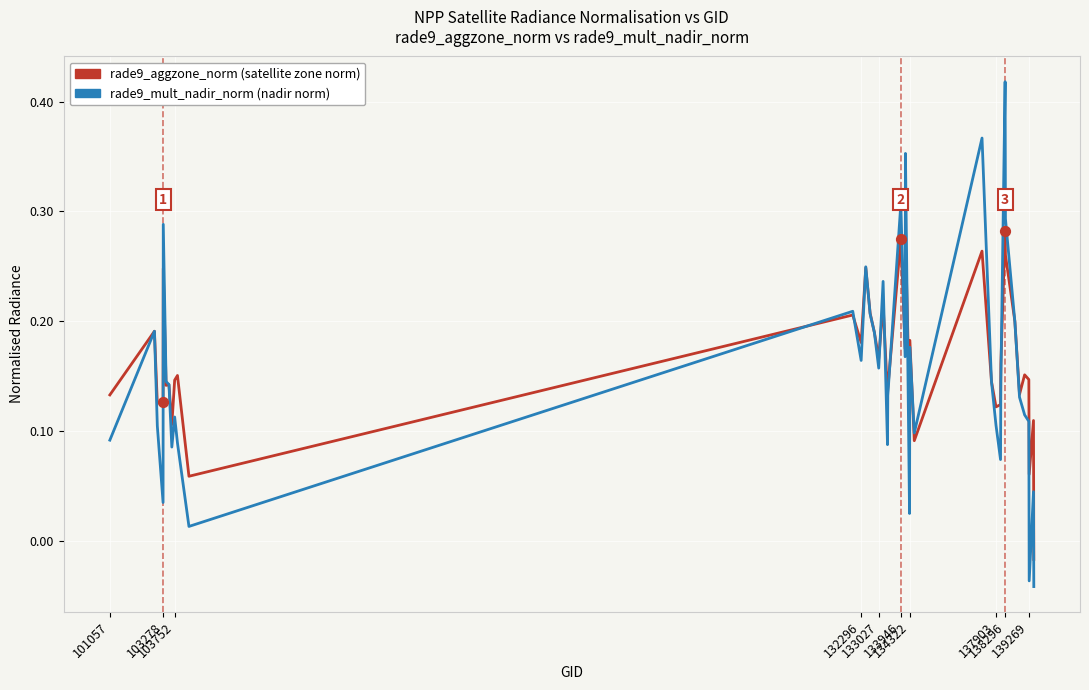

Is this an area chart (filled region under the line)?

No